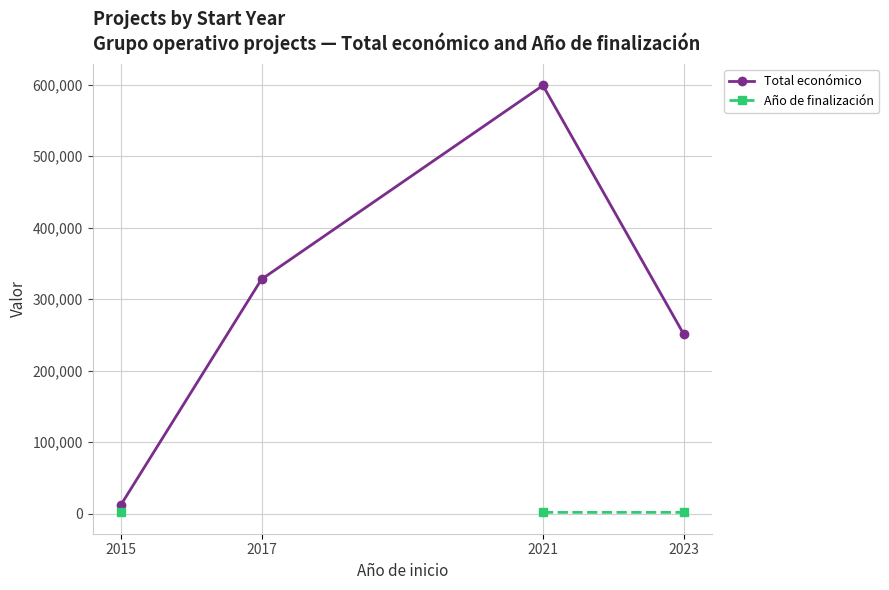

Count the Total económico values in the range 251272 to 598659.

3